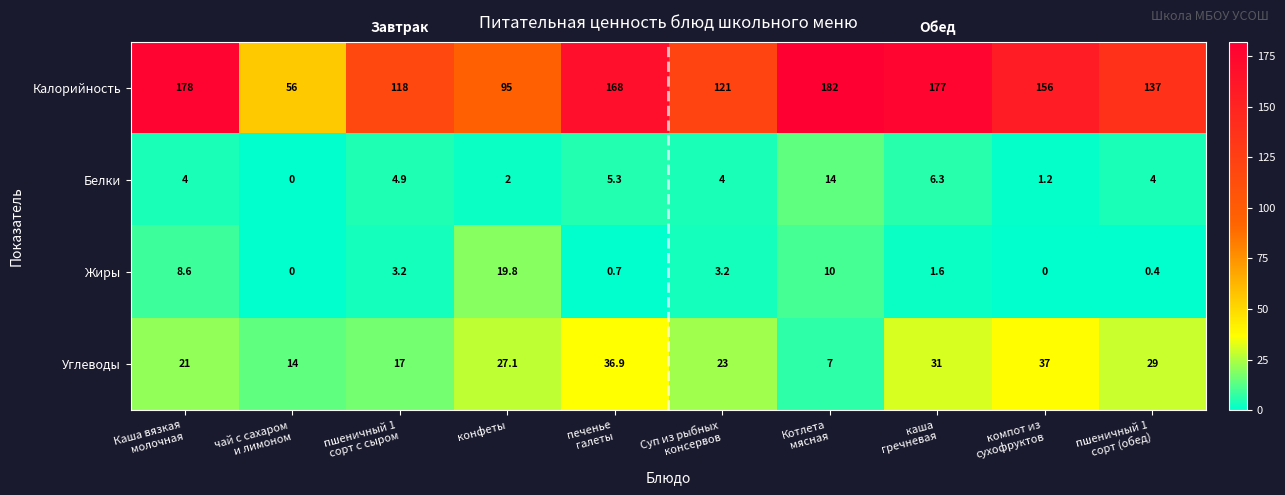

Which series has the largest range (max minus min)?

Калорийность